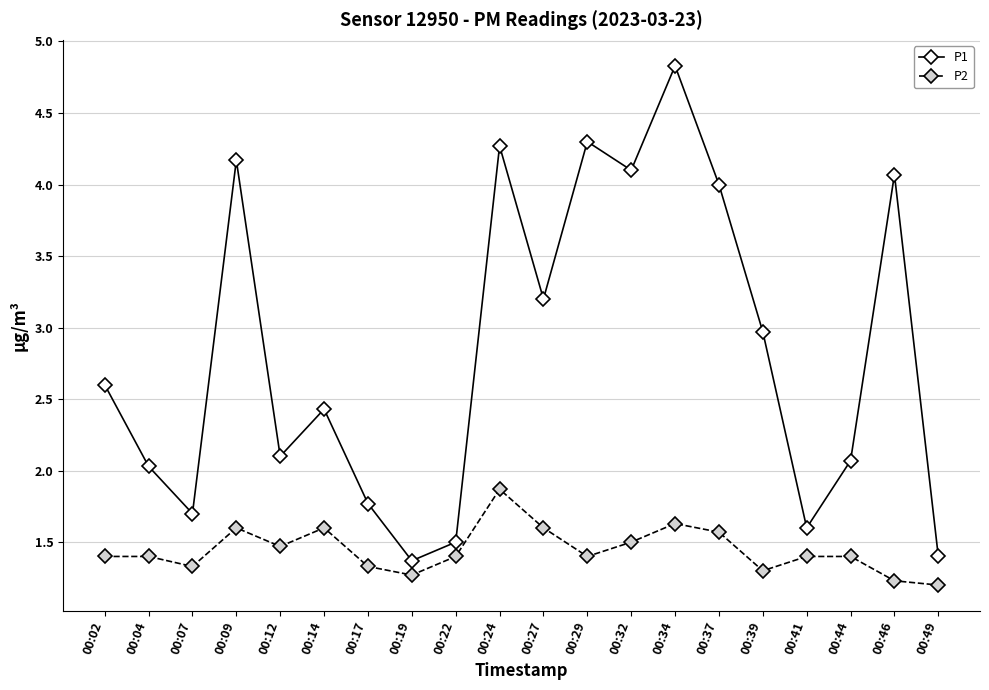

At how many categories does at least one series exceed 1?

20